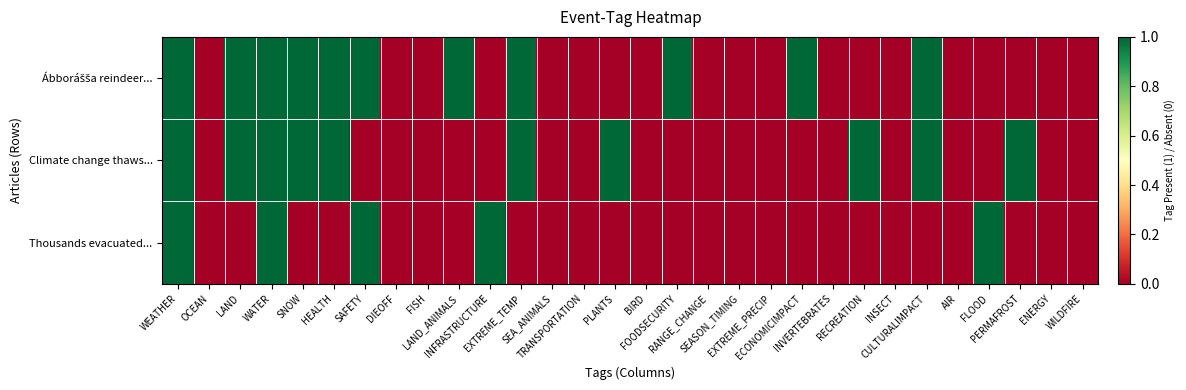

At EXTREME_TEMP, list the series in order from largest to smallest.

Ábborášša reindeer..., Climate change thaws..., Thousands evacuated...